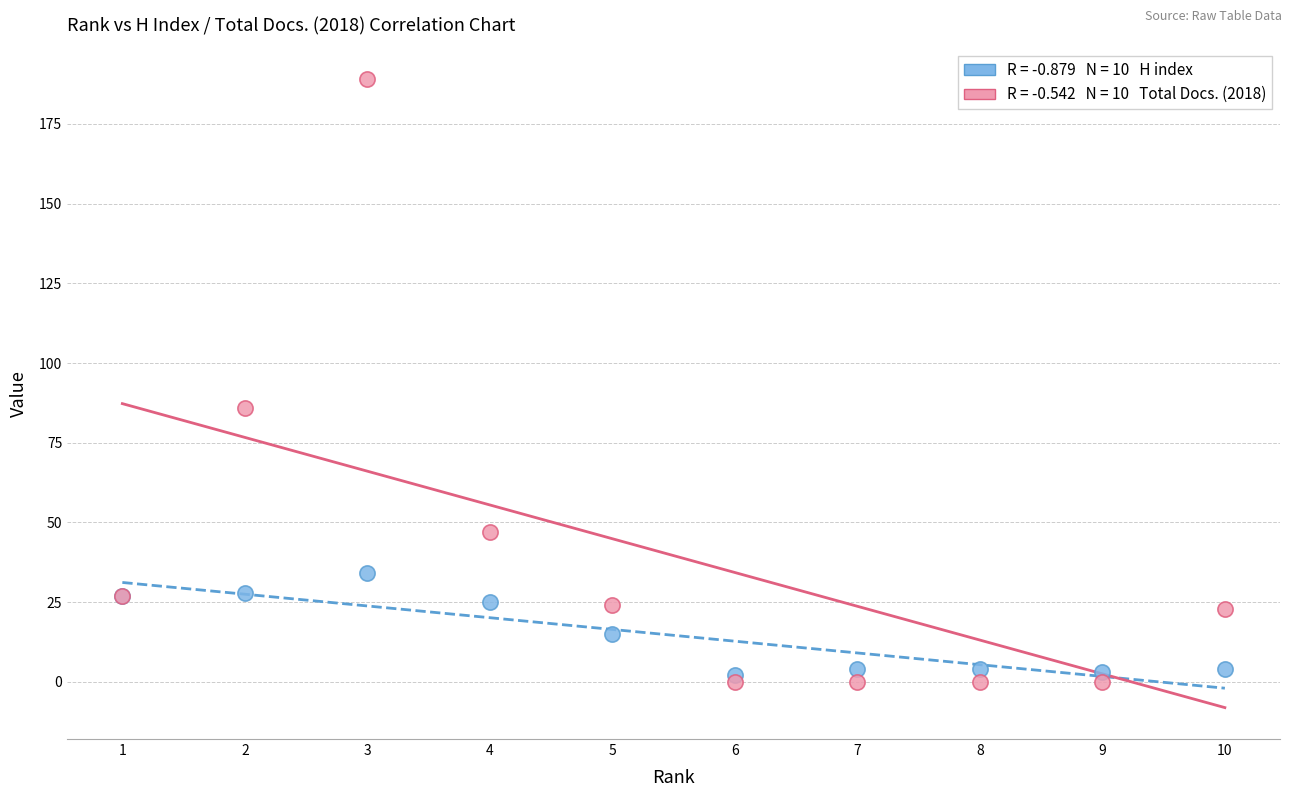

Across all series, what Y value is closest to 94?

86